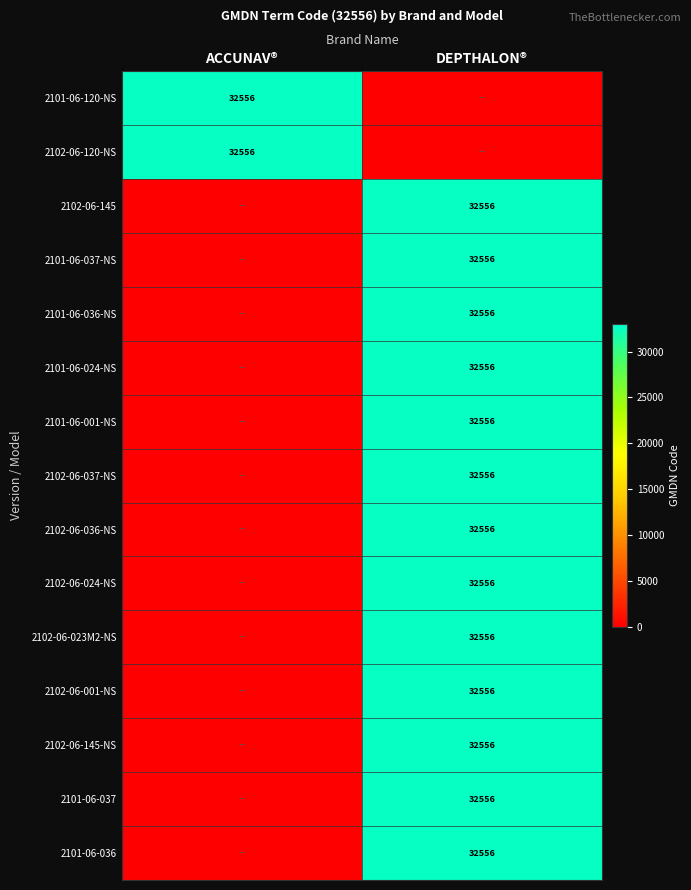

The value of 2102-06-145-NS at DEPTHALON® is 49192. True or false?

False